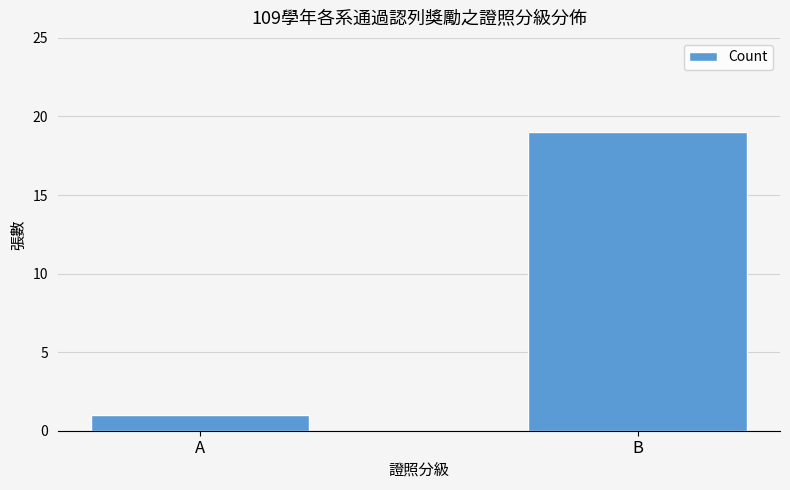

Reading left to right, transcribe all the data shown in this chart.

1	19